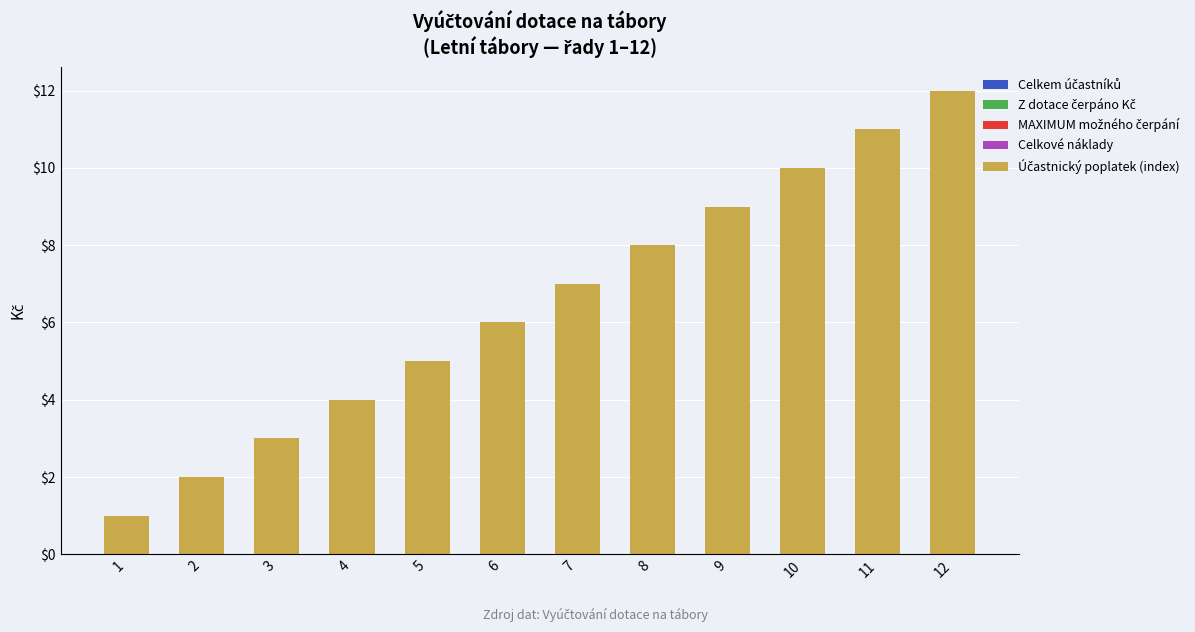

What is the difference between the maximum and minimum values?

11